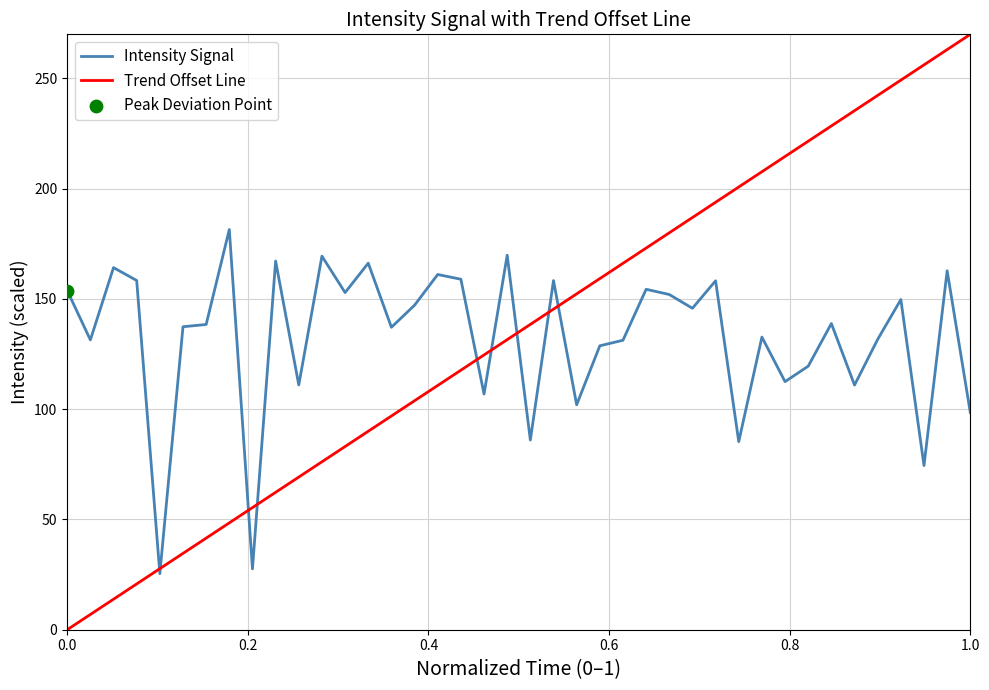

Which series has the widest spread of values?

Trend Offset Line